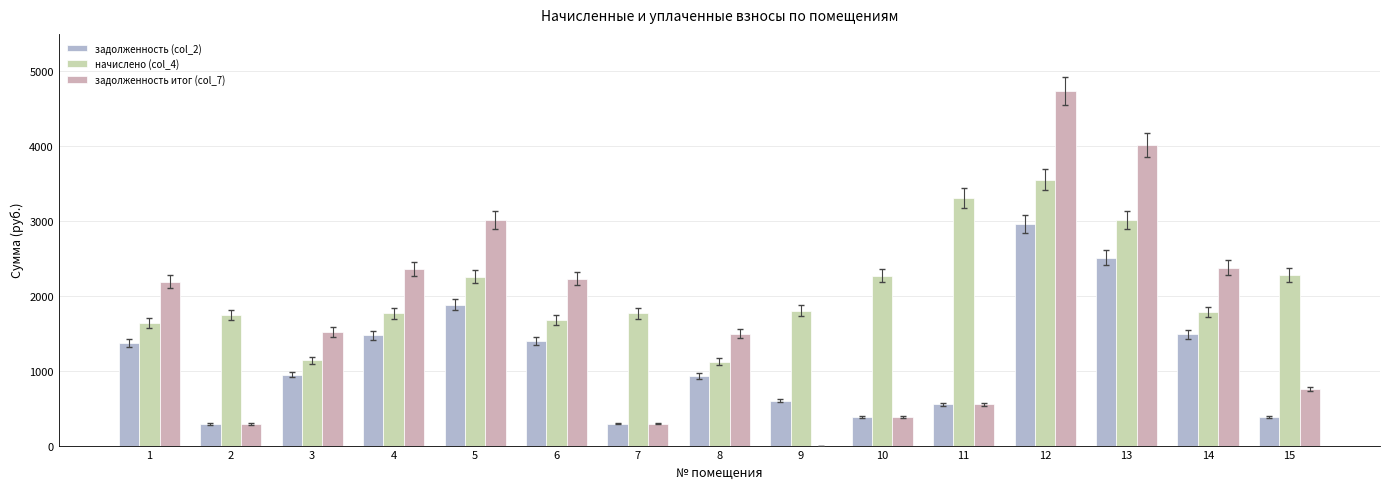

Which series has the widest spread of values?

задолженность итог (col_7)